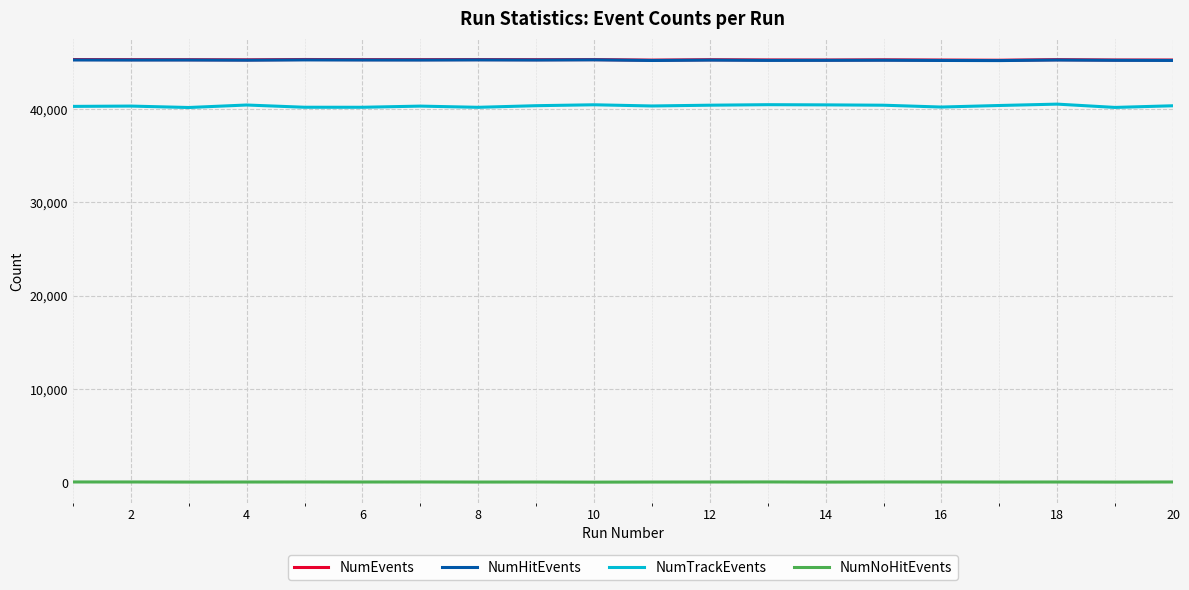

What is the minimum value for NumHitEvents?

45171